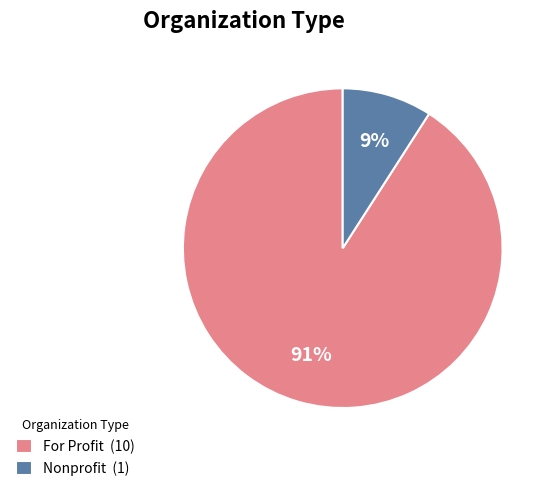

To the nearest percent, what portion does Nonprofit (1) represent?

9%